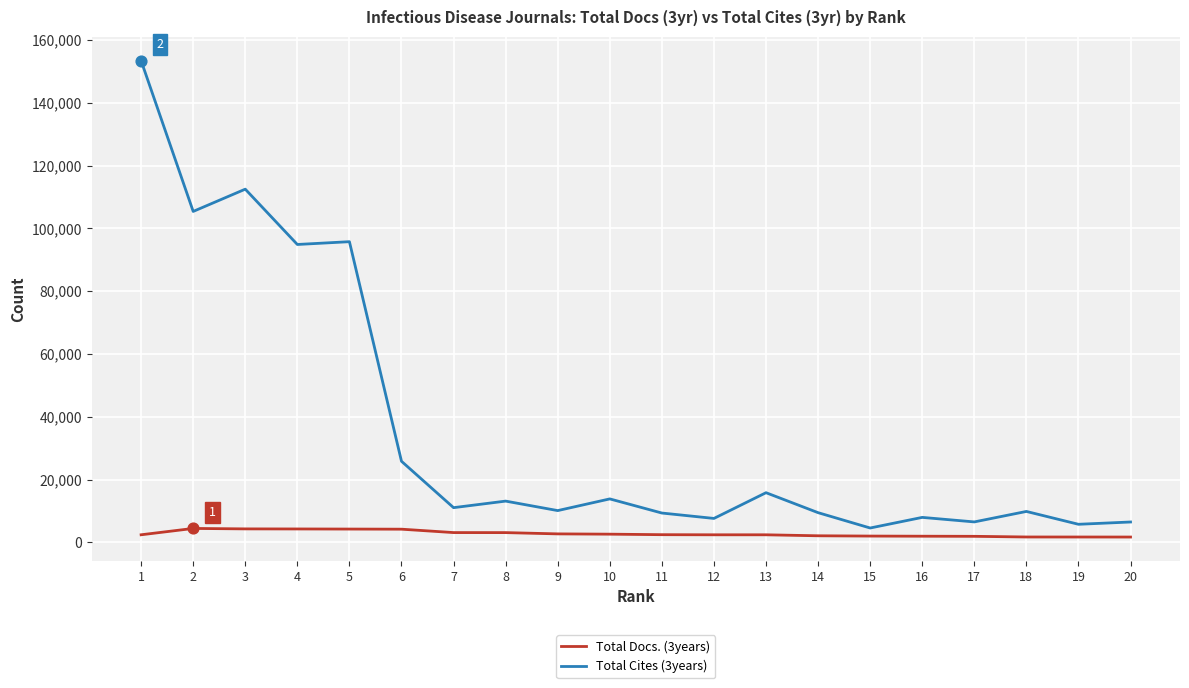

Which series has the widest spread of values?

Total Cites (3years)